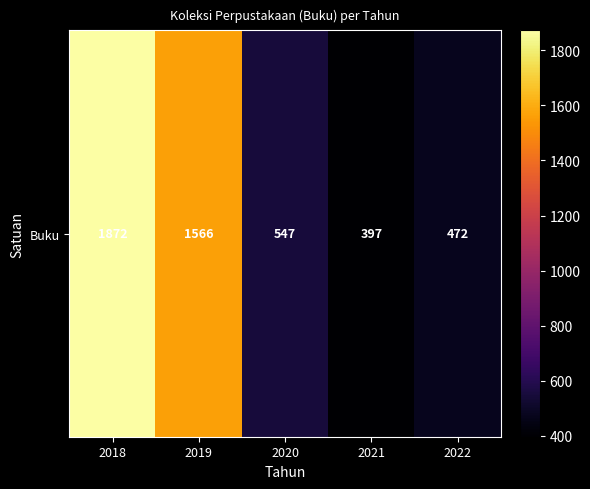

At which label is the value closest to 1134?

2019